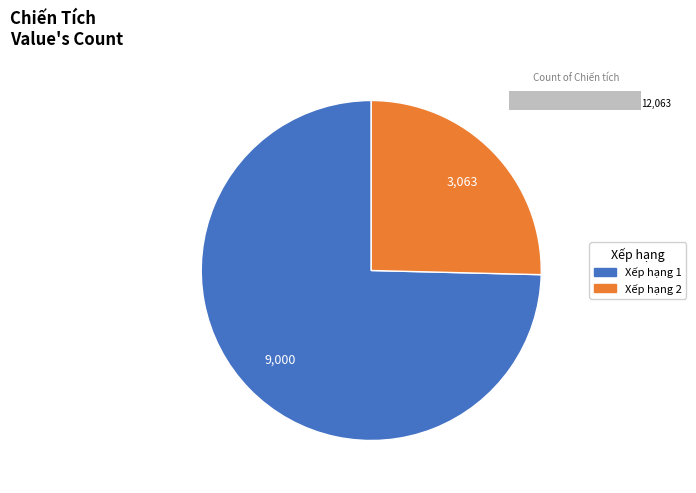

True or false: 2 accounts for 25% of the total.

True